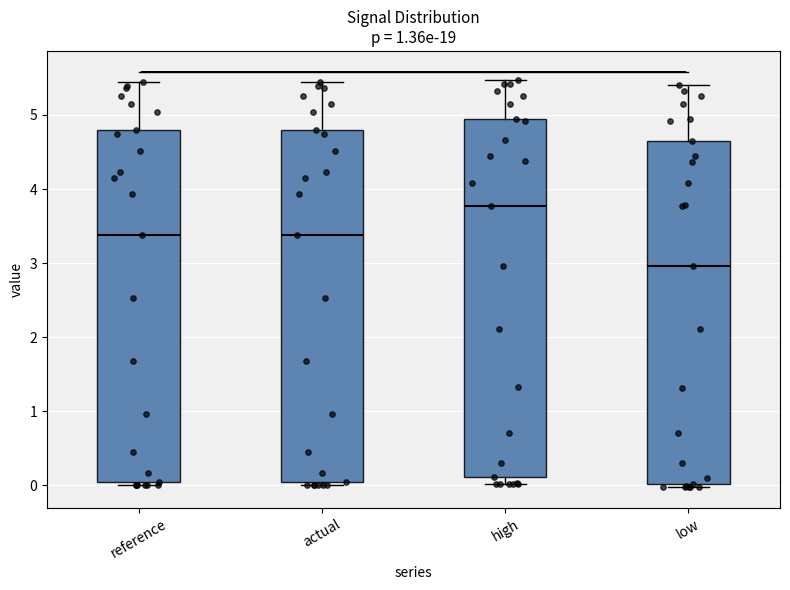

Reading left to right, transcribe this box plot: for each box, give where its median line is, the range the box spans, and where its two whiskers end, as read against the y-axis. The values are not printed on the chart, so give them approximately, as read against the axis.

reference: median 3.4, box 0.0 to 4.8, whiskers 0.0 (just below the box's lower edge) to 5.4
actual: median 3.4, box 0.0 to 4.8, whiskers 0.0 (just below the box's lower edge) to 5.4
high: median 3.8, box 0.1 to 4.9, whiskers 0.0 to 5.5
low: median 3.0, box 0.0 to 4.7, whiskers 0.0 (just below the box's lower edge) to 5.4